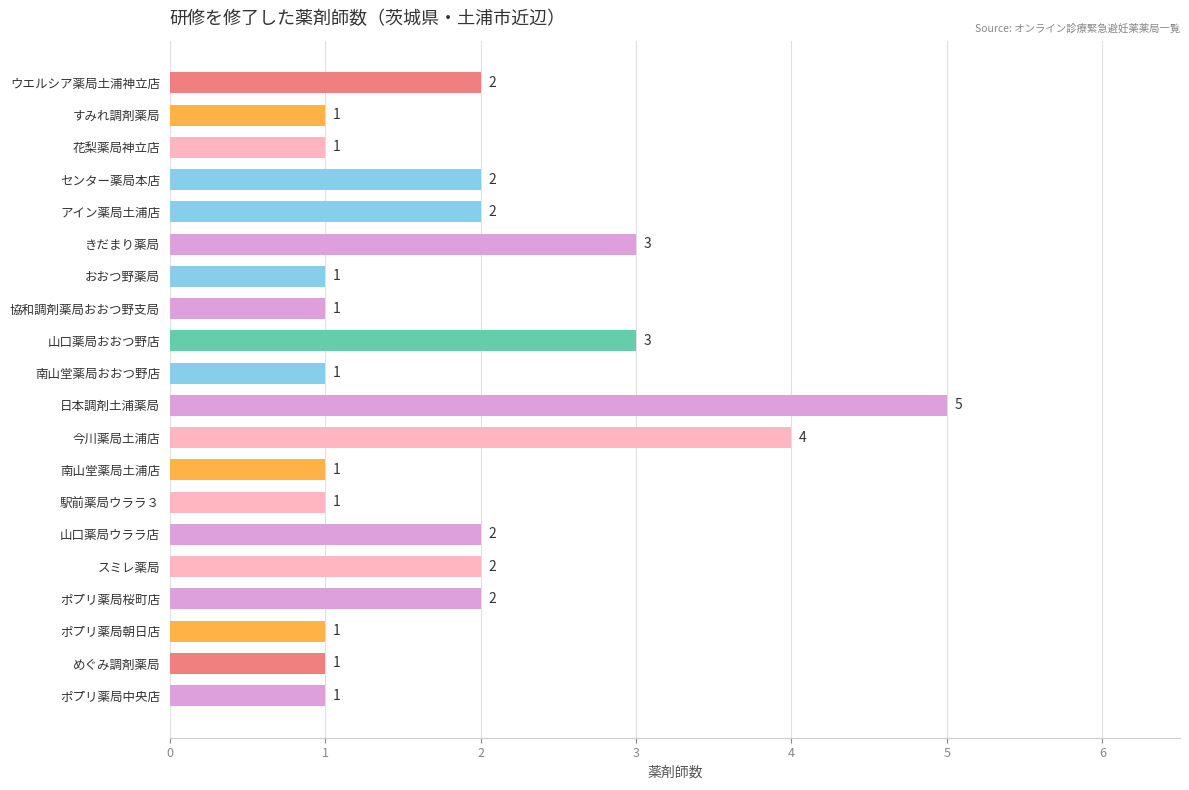

What is the ratio of the value at 南山堂薬局土浦店 to the value at 花梨薬局神立店?

1.0